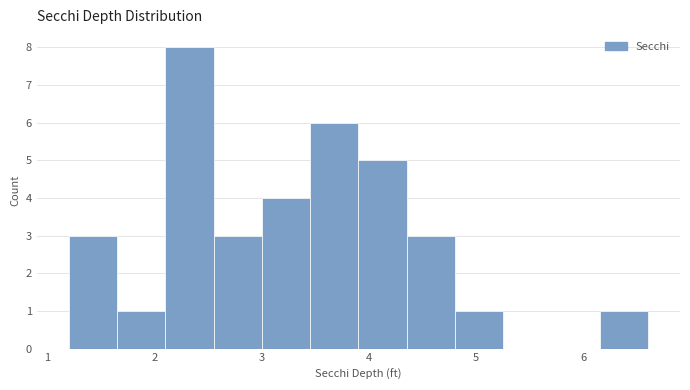

Reading left to right, list every bar in this chart as the range it spans on the x-axis followed by its height. Neither the bar edges nor the heights are printed on the chart, so give them approximately, as read against the axes.

1.20 to 1.65: 3
1.65 to 2.10: 1
2.10 to 2.55: 8
2.55 to 3.00: 3
3.00 to 3.45: 4
3.45 to 3.90: 6
3.90 to 4.35: 5
4.35 to 4.80: 3
4.80 to 5.25: 1
5.25 to 5.70: 0
5.70 to 6.15: 0
6.15 to 6.60: 1